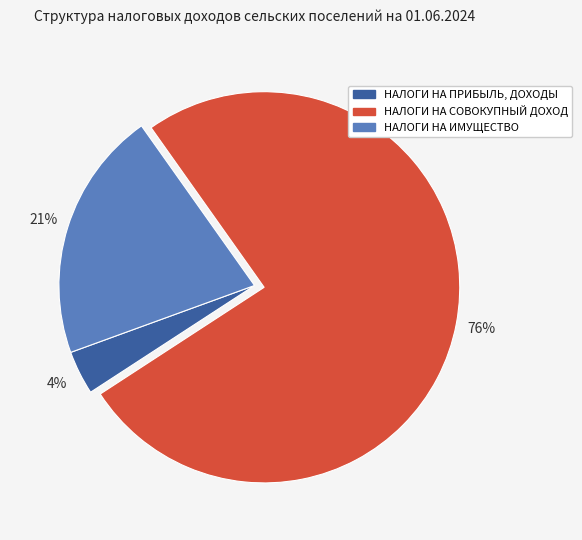

Is there any slice that represents more than half of the pie?

Yes